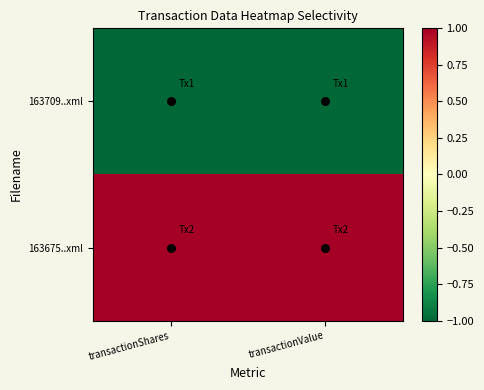

Which category has the highest value across all series?

transactionShares